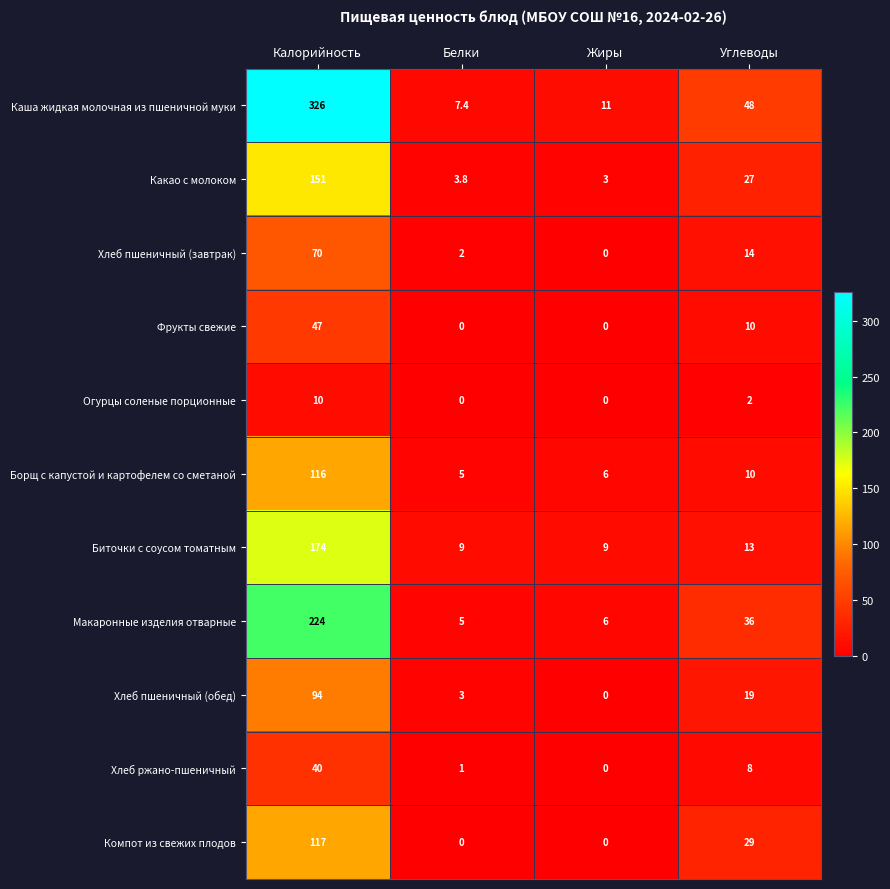

The value of Какао с молоком at Углеводы is 9.7. True or false?

False